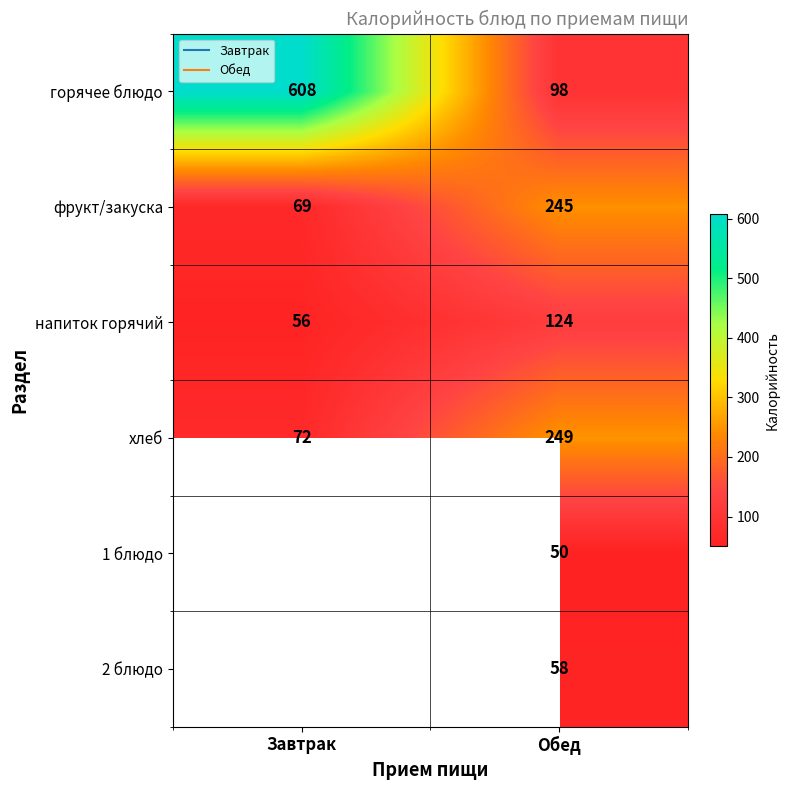

True or false: фрукт/закуска has a value of 69.0 at Завтрак.

True